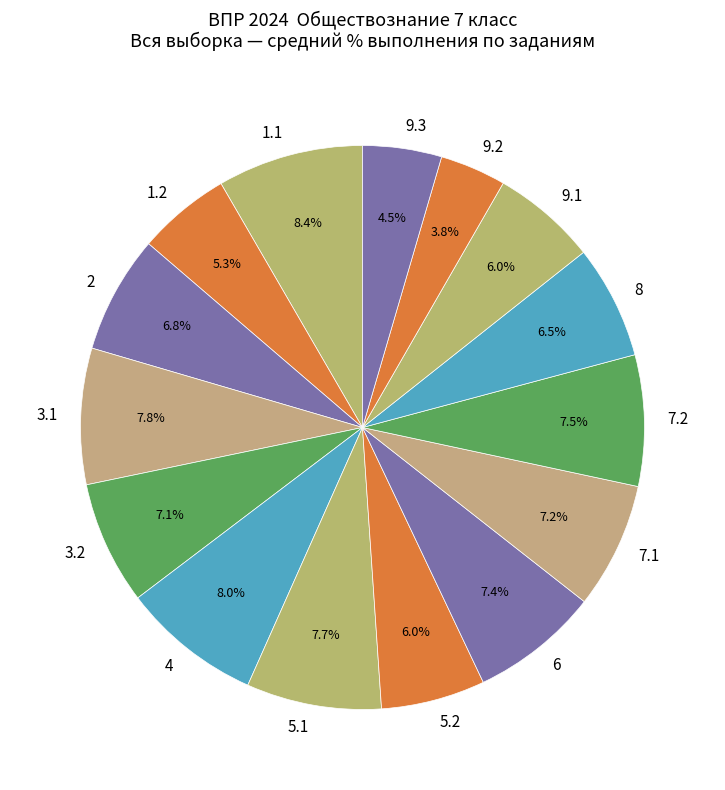

What percentage is the 4 slice, to the nearest percent?

8%